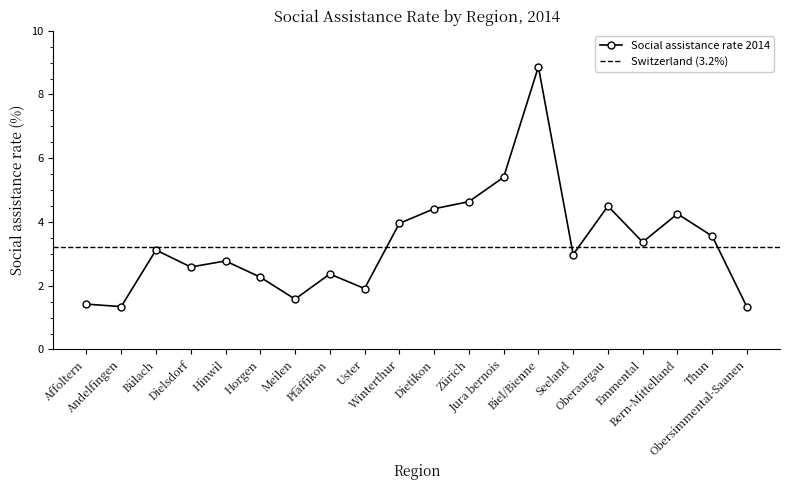

Count the number of data series in this chart.

1